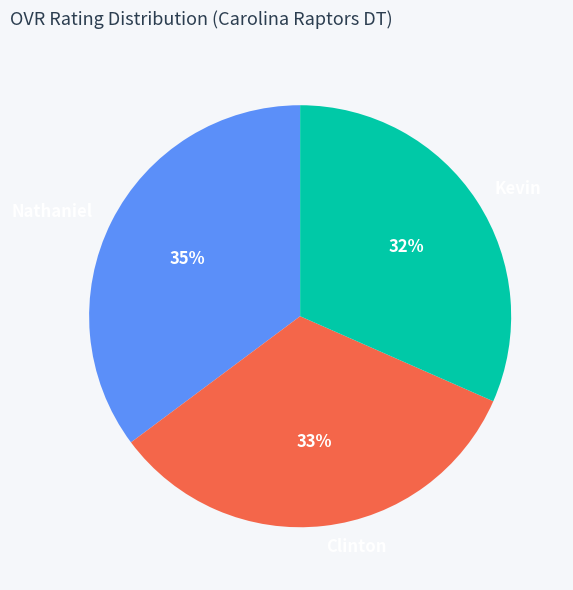

How many slices are in this pie chart?

3